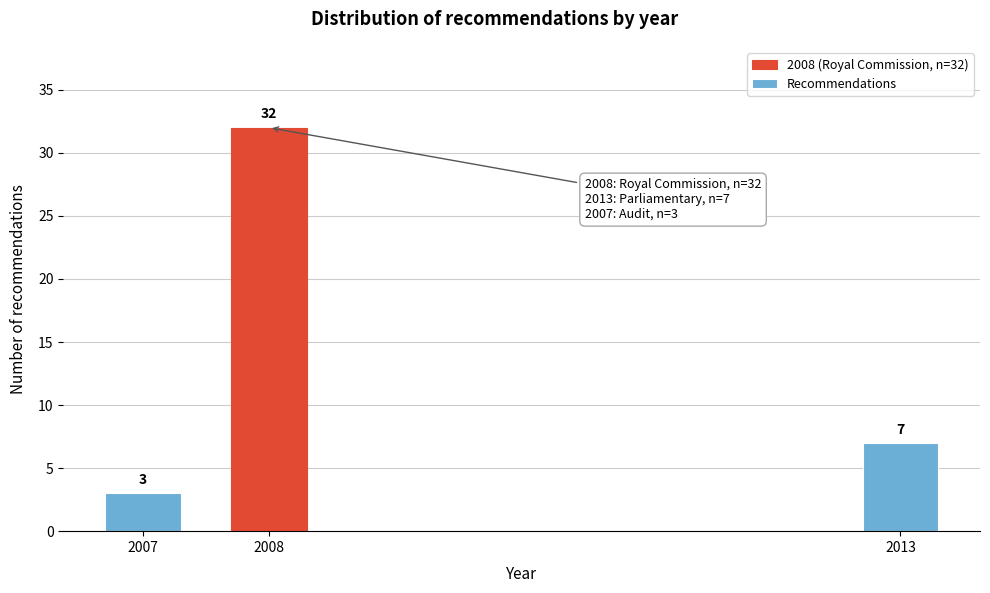

Reading left to right, what are all the values shown in this chart?

2007=3	2008=32	2013=7